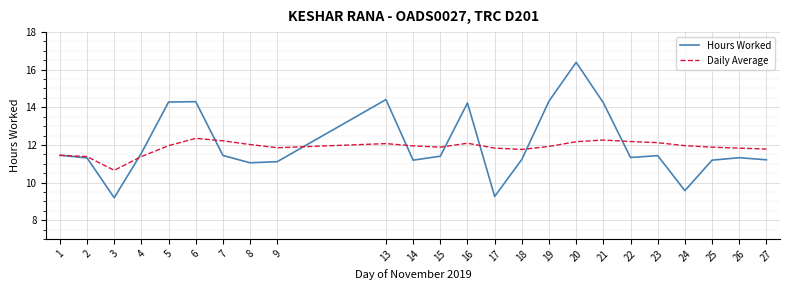

The Daily Average series shows 11.4 at 4. True or false?

True